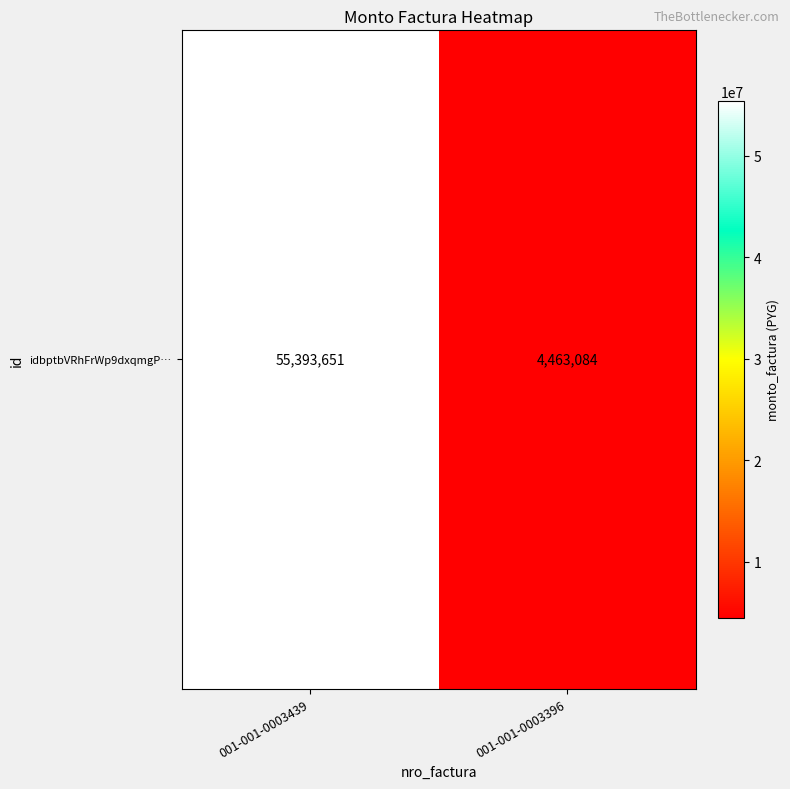

Reading left to right, list all the values displayed in this chart.

55393651	4463084